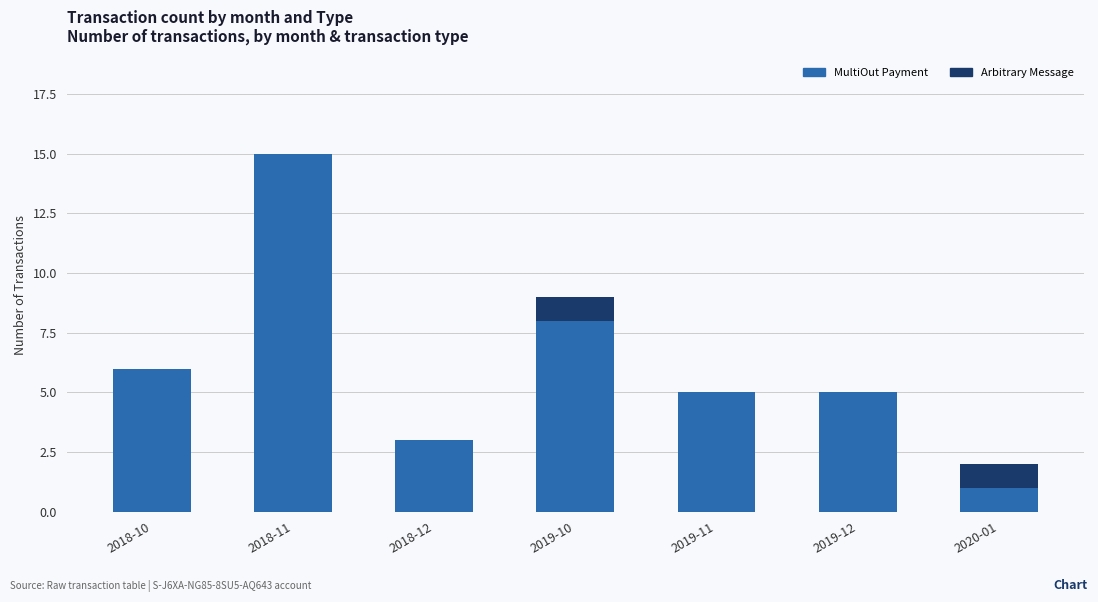

Reading right to left, what are the values for MultiOut Payment?

2020-01=1	2019-12=5	2019-11=5	2019-10=8	2018-12=3	2018-11=15	2018-10=6